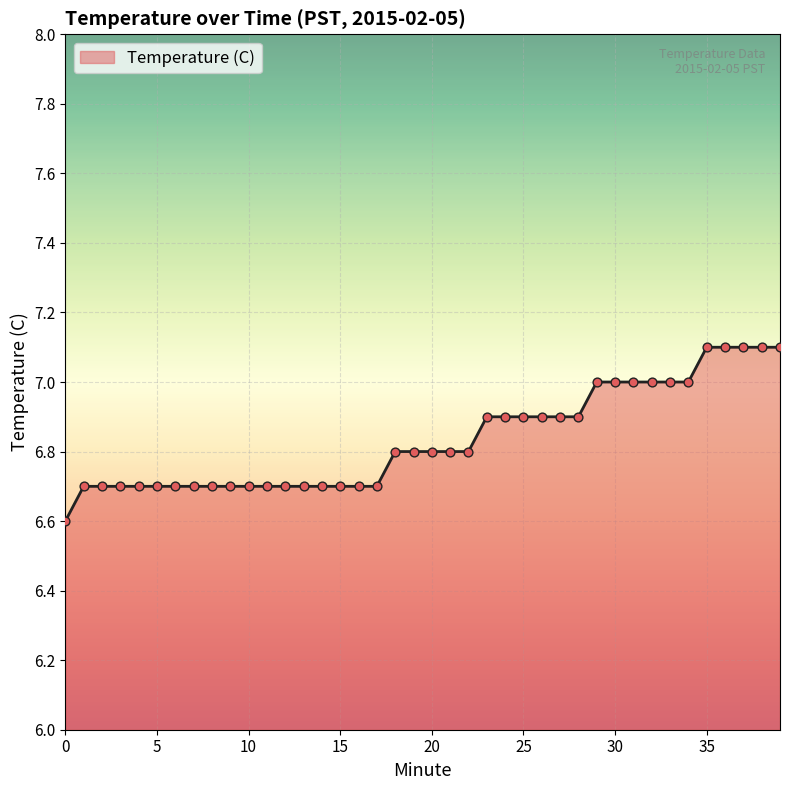

What is the minimum value shown in the chart?

6.6